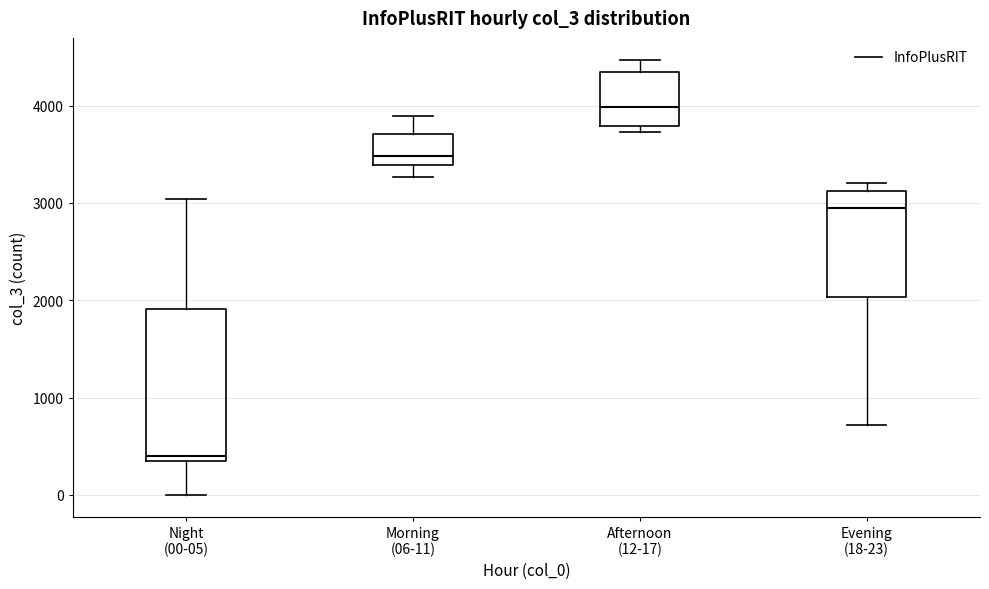

Reading left to right, transcribe this box plot: for each box, give where its median line is, the range the box spans, and where its two whiskers end, as read against the y-axis. The values are not printed on the chart, so give them approximately, as read against the axis.

Night (00-05): median 400, box 300 to 1900, whiskers 0 to 3000
Morning (06-11): median 3500, box 3400 to 3700, whiskers 3300 to 3900
Afternoon (12-17): median 4000, box 3800 to 4300, whiskers 3700 to 4500
Evening (18-23): median 2900, box 2000 to 3100, whiskers 700 to 3200